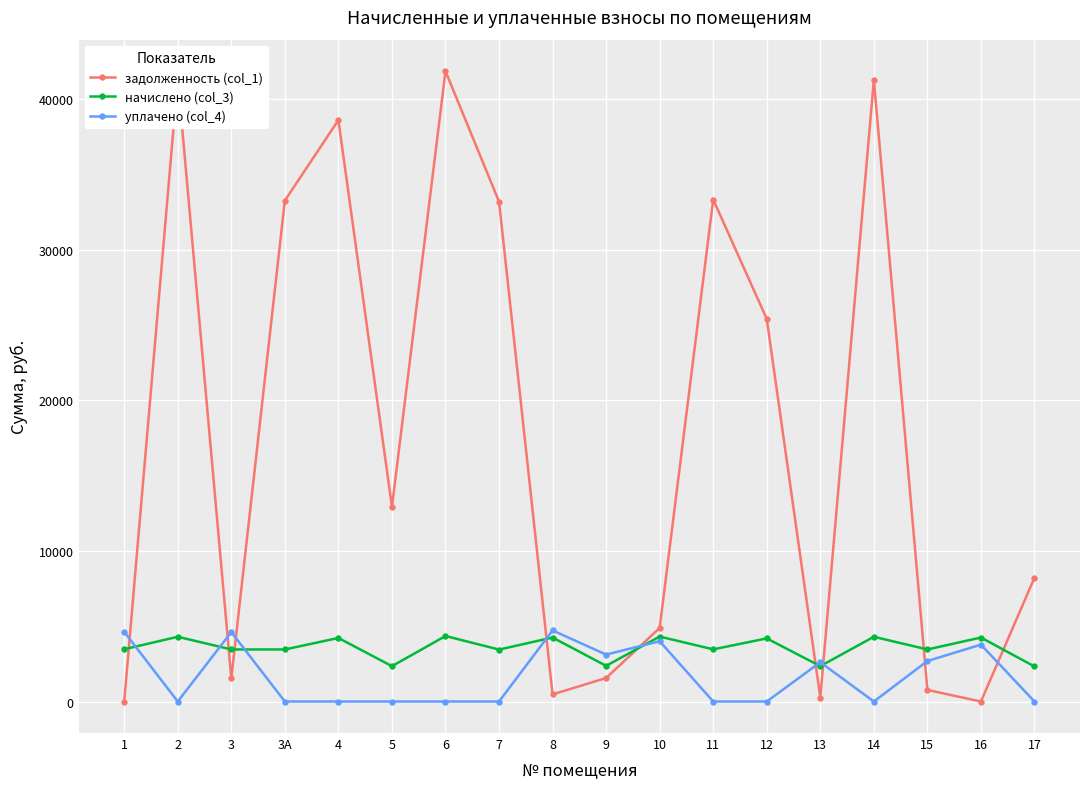

Rank the series by their maximum value, from lowest to highest.

начислено (col_3), уплачено (col_4), задолженность (col_1)